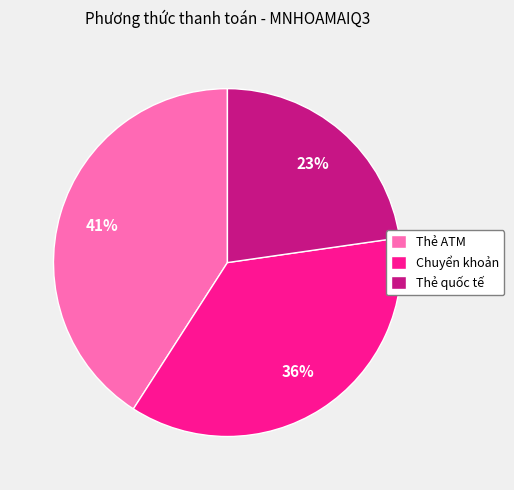

Which slice is the smallest?

Thẻ quốc tế